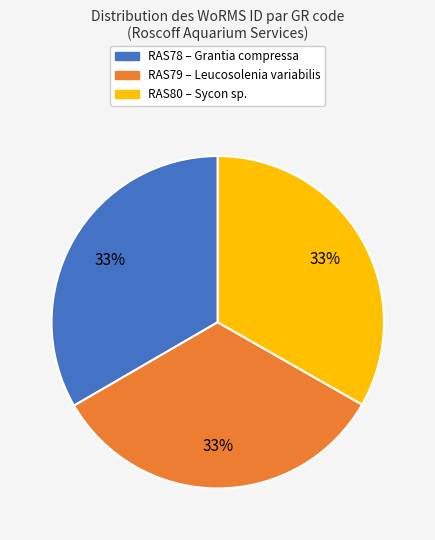

Count the number of slices in the pie.

3